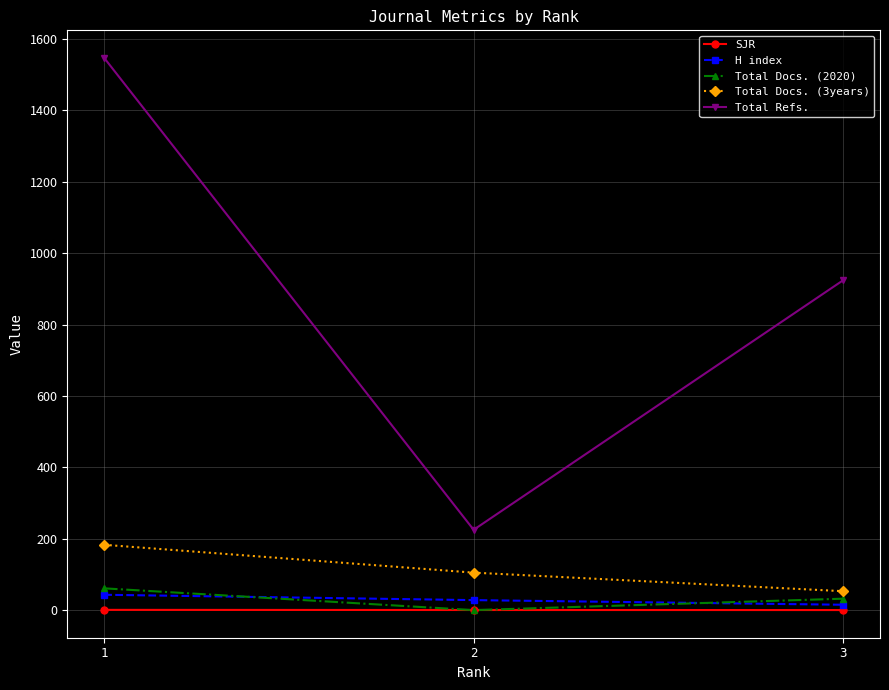

How many values in the Total Docs. (2020) series are below 32?

1